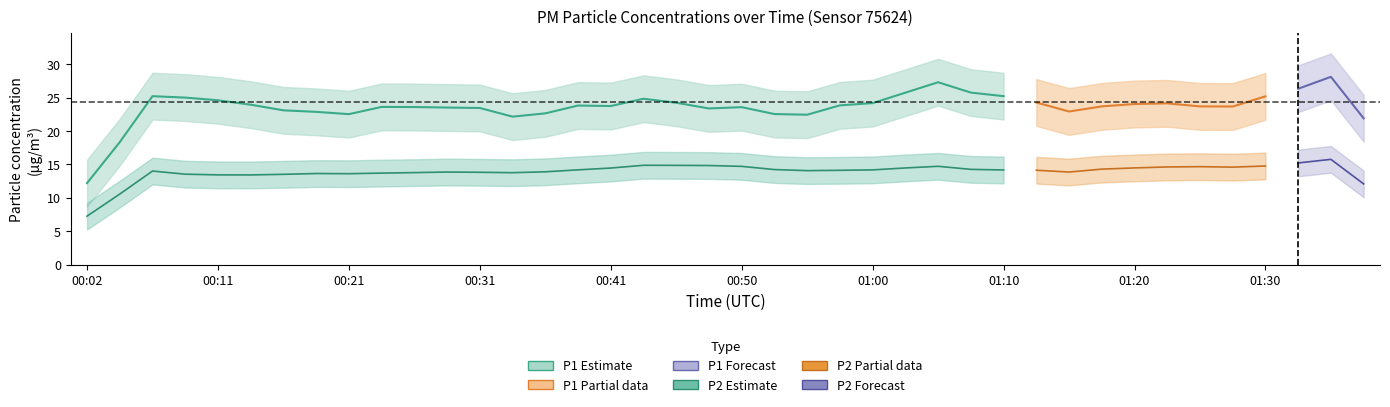

Rank the categories by P2 value from lowest to highest.

4, 22, 6, 2, 28, 14, 8, 13, 10, 9, 5, 3, 12, 29, 21, 30, 7, 1, 31, 26, 23, 25, 35, 11, 17, 33, 34, 36, 0, 20, 19, 15, 16, 18, 32, 24, 27, 37, 38, 39